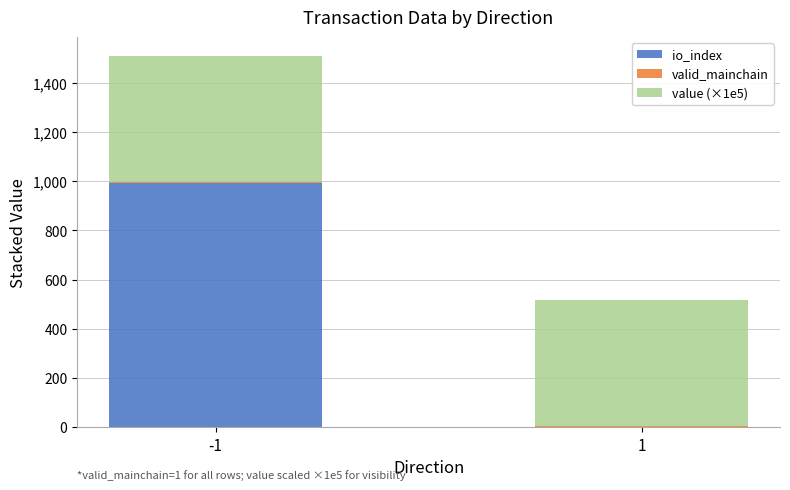

What is the maximum value for io_index?

994.0